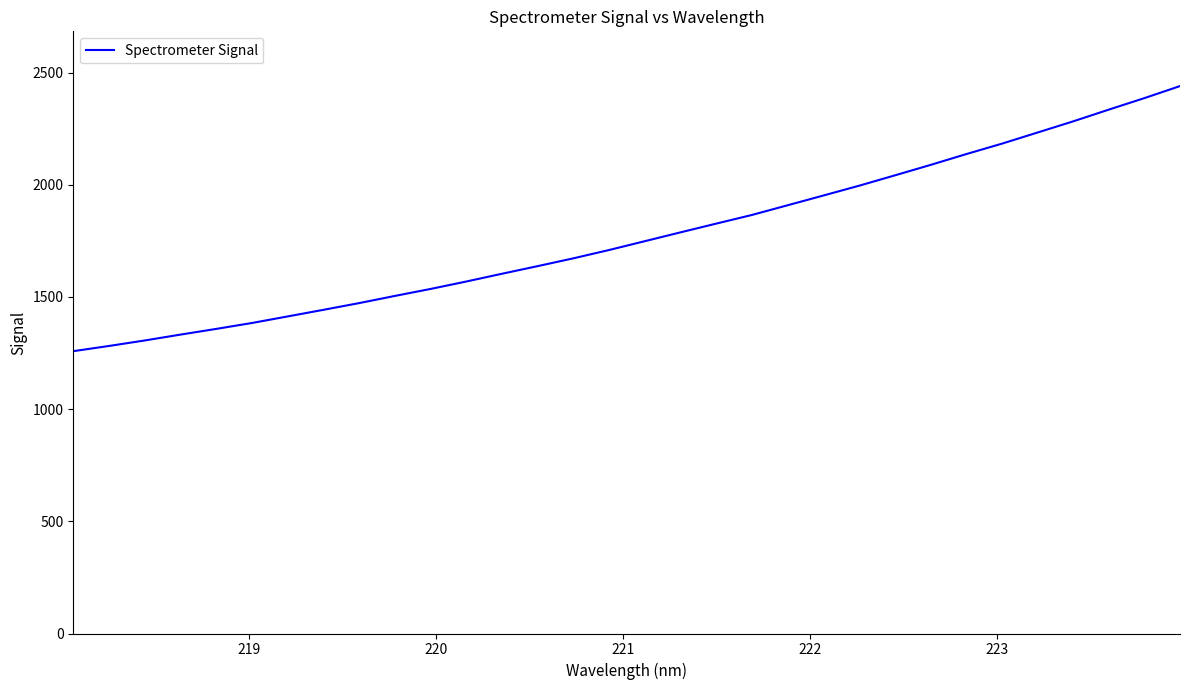

What is the smallest value displayed?

1258.2